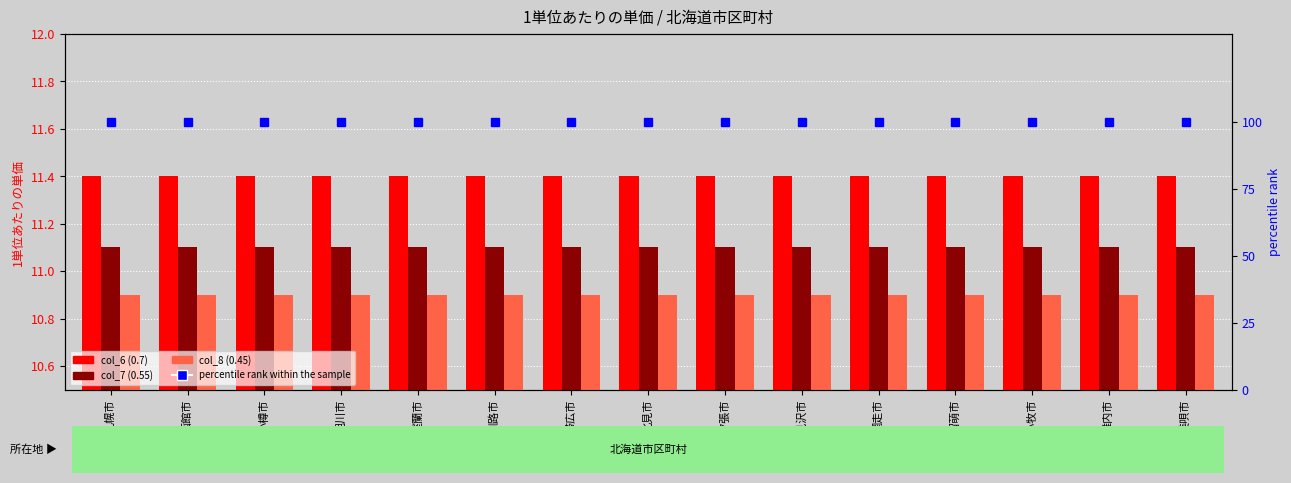

Reading left to right, what are all the values shown in this chart?

col_6 (0.7): 11.4	11.4	11.4	11.4	11.4	11.4	11.4	11.4	11.4	11.4	11.4	11.4	11.4	11.4	11.4
col_7 (0.55): 11.1	11.1	11.1	11.1	11.1	11.1	11.1	11.1	11.1	11.1	11.1	11.1	11.1	11.1	11.1
col_8 (0.45): 10.9	10.9	10.9	10.9	10.9	10.9	10.9	10.9	10.9	10.9	10.9	10.9	10.9	10.9	10.9
percentile rank within the sample: 100.0	100.0	100.0	100.0	100.0	100.0	100.0	100.0	100.0	100.0	100.0	100.0	100.0	100.0	100.0